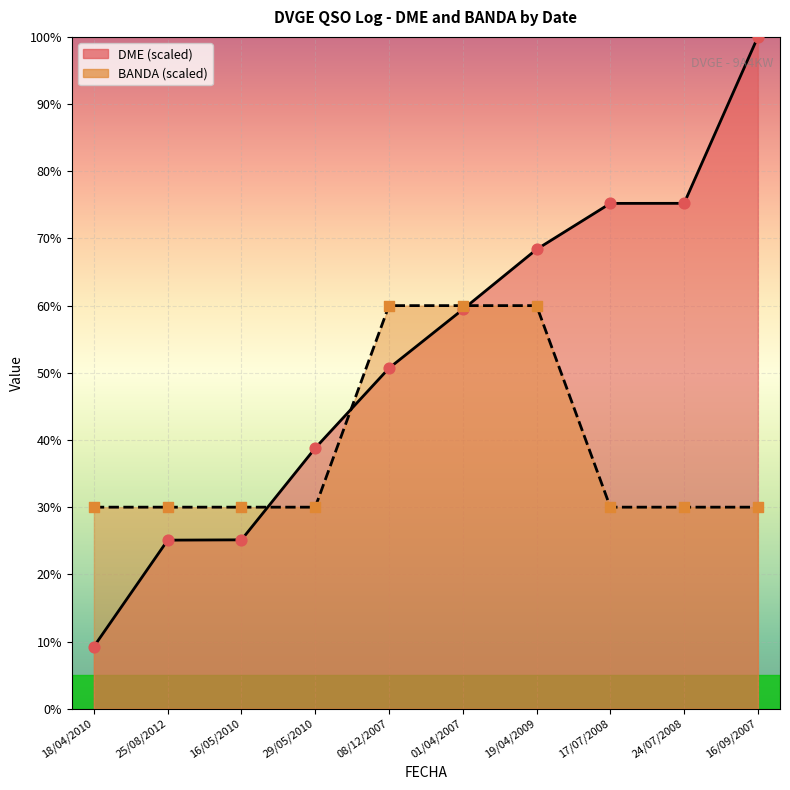

Which series has the largest total across all categories?

DME points